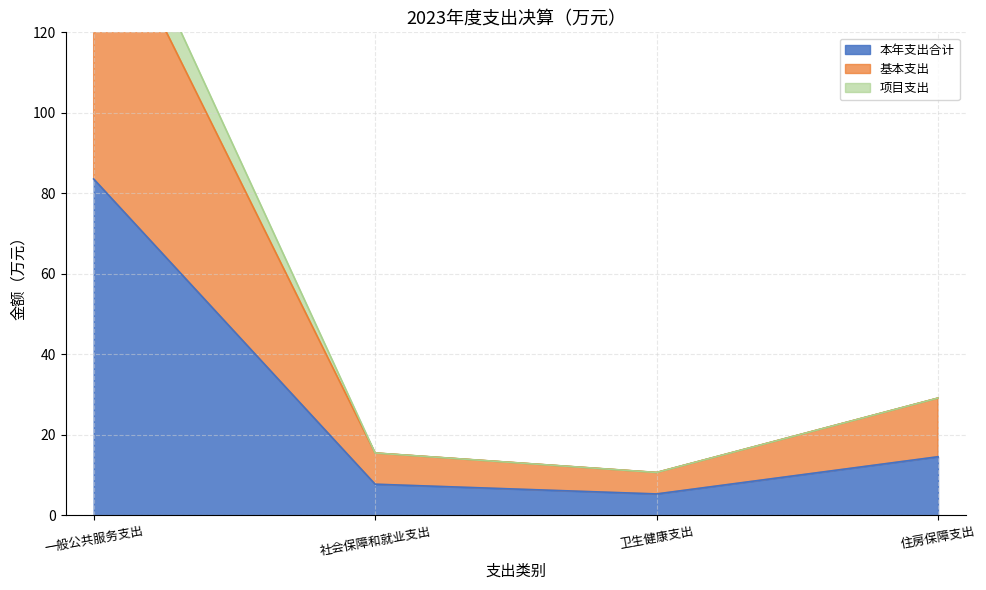

What is the maximum value shown in the chart?

167.1